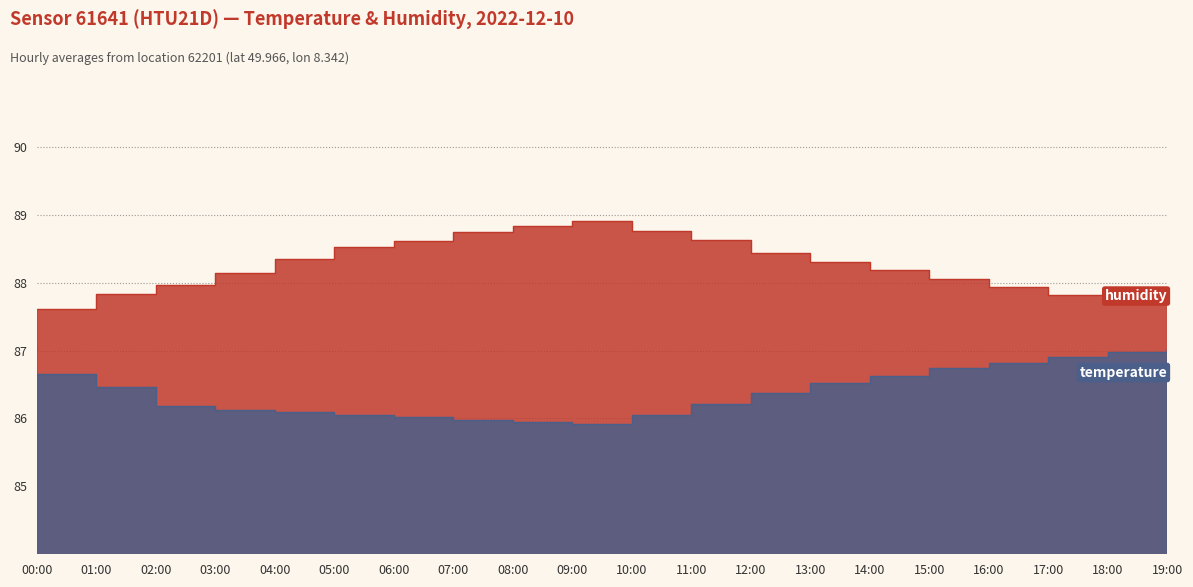

At which category is the sum across all series the highest?

11:00